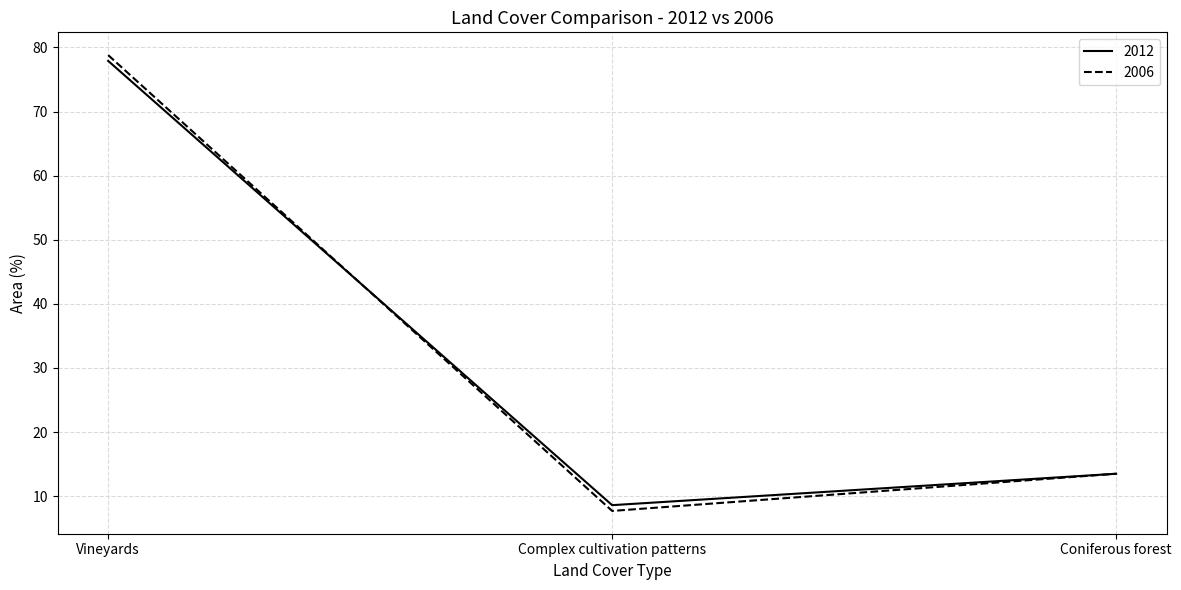

What position from the right is Complex cultivation patterns?

2